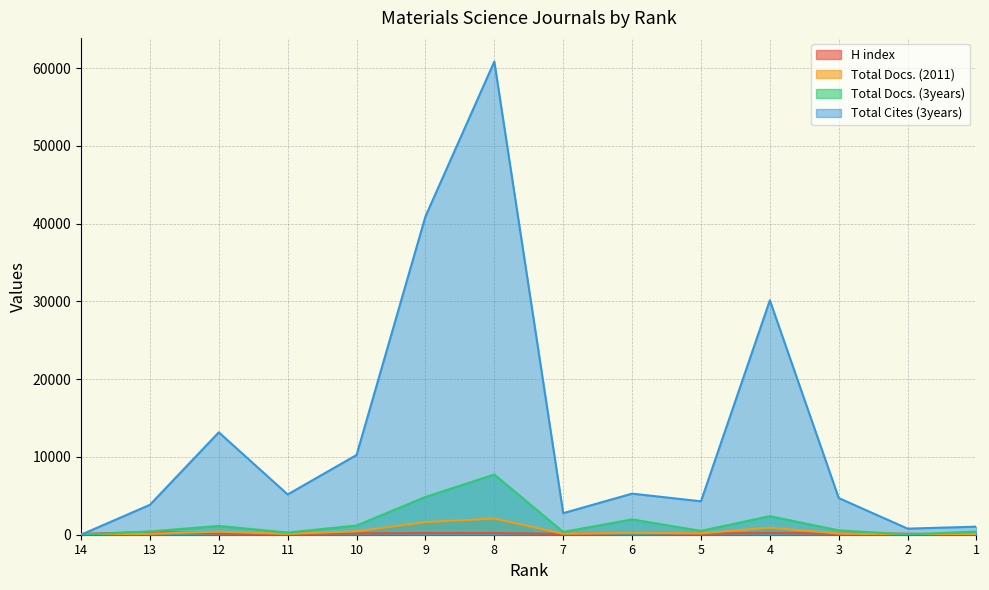

What is the value of the Total Docs. (2011) point at the 3rd from the left?

397